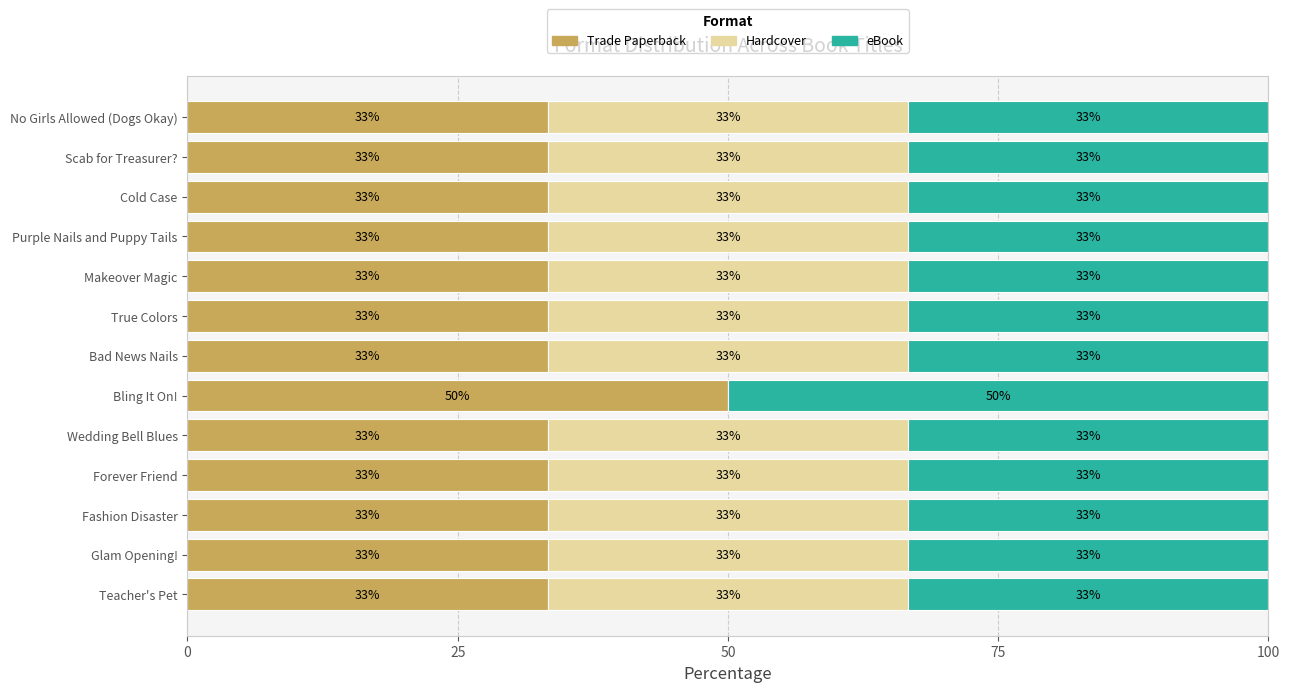

What are all the series names shown in the legend?

Trade Paperback, Hardcover, eBook